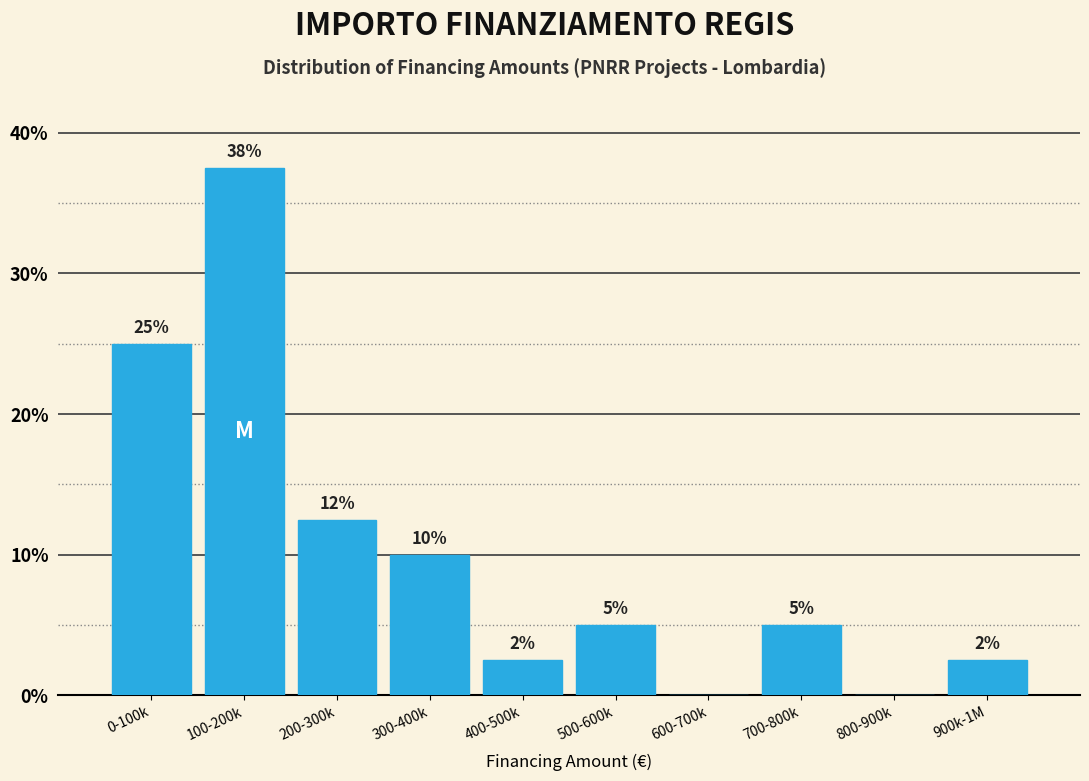

The chart shows a value of 55.7 at 100-200k. True or false?

False